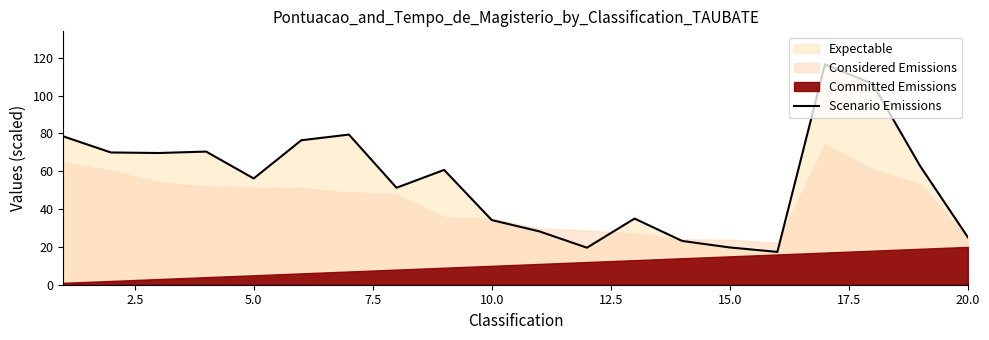

What is the difference between the second highest and second lowest values?

86.6